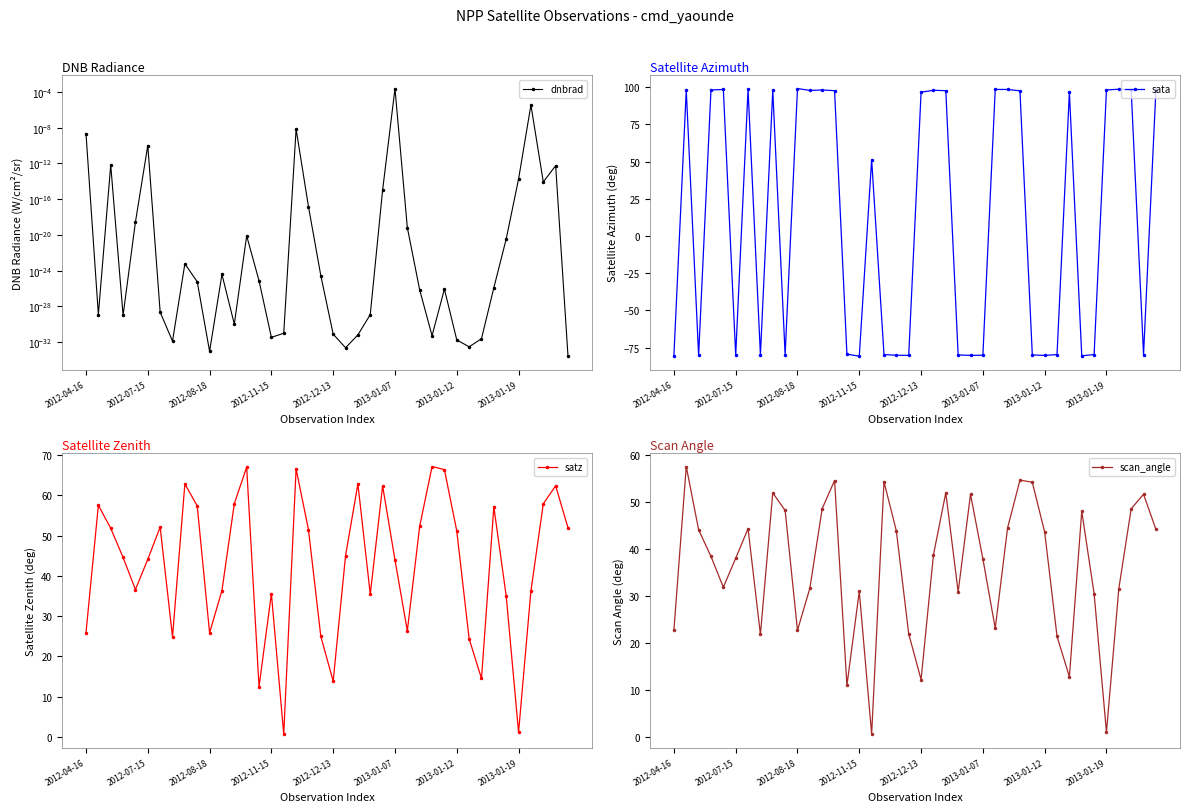

What is the lowest value of the satz series?

0.7